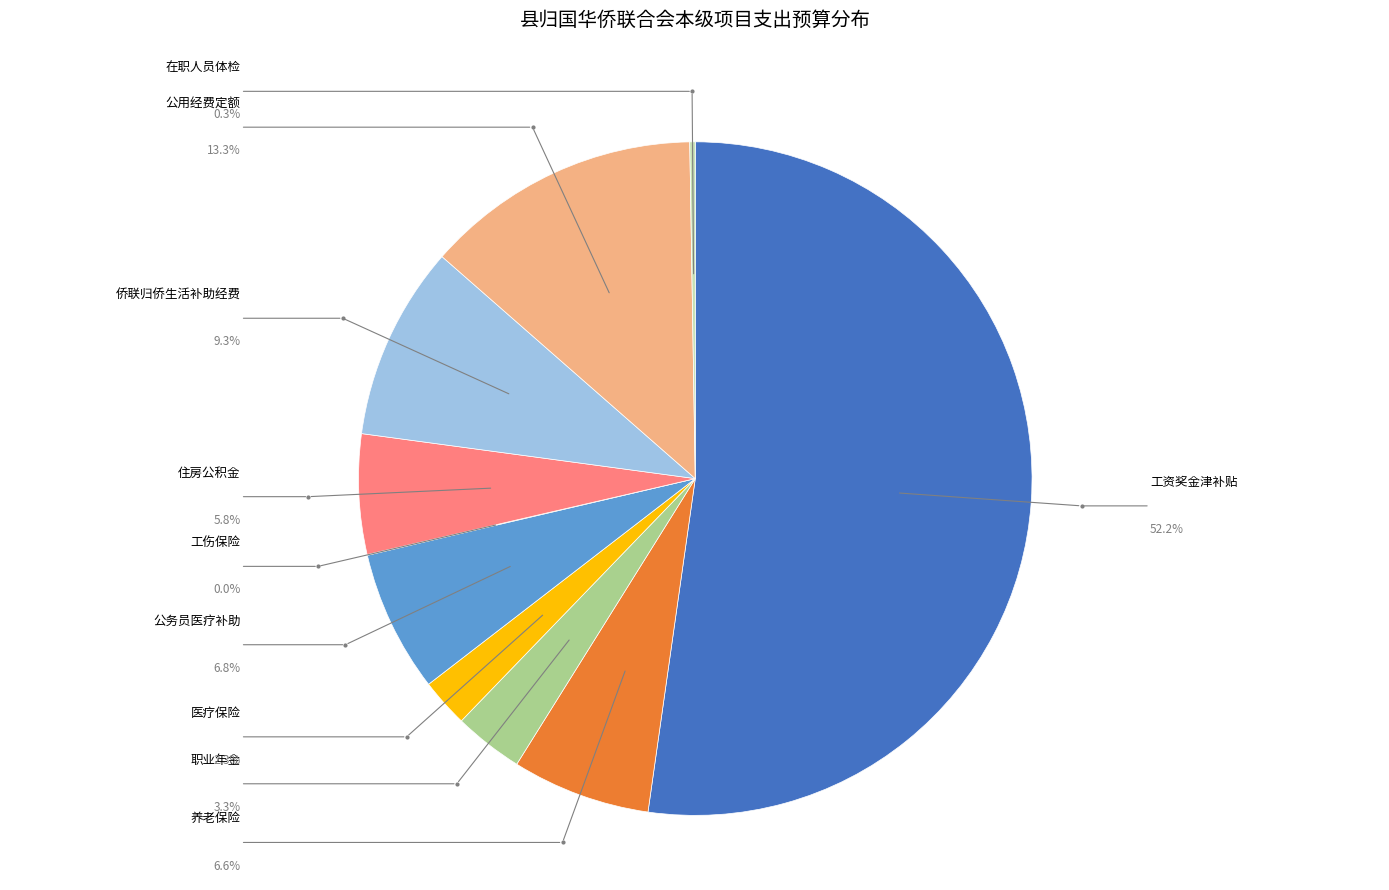

Is there a majority slice in this chart?

Yes